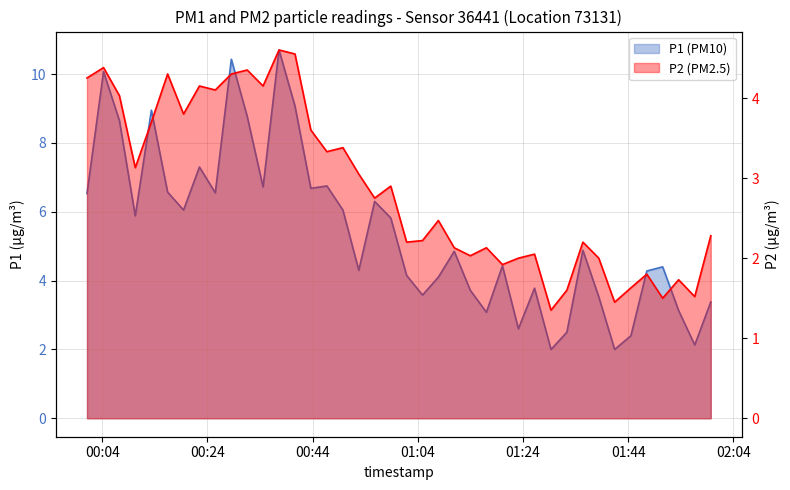

What is the difference between the second highest and minimum values in the P1 (PM10) series?

8.4